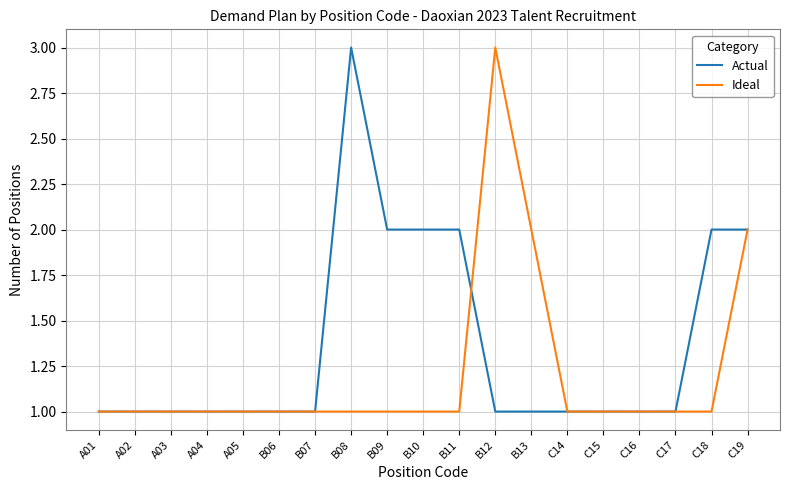

At which label does Actual reach its peak?

B08